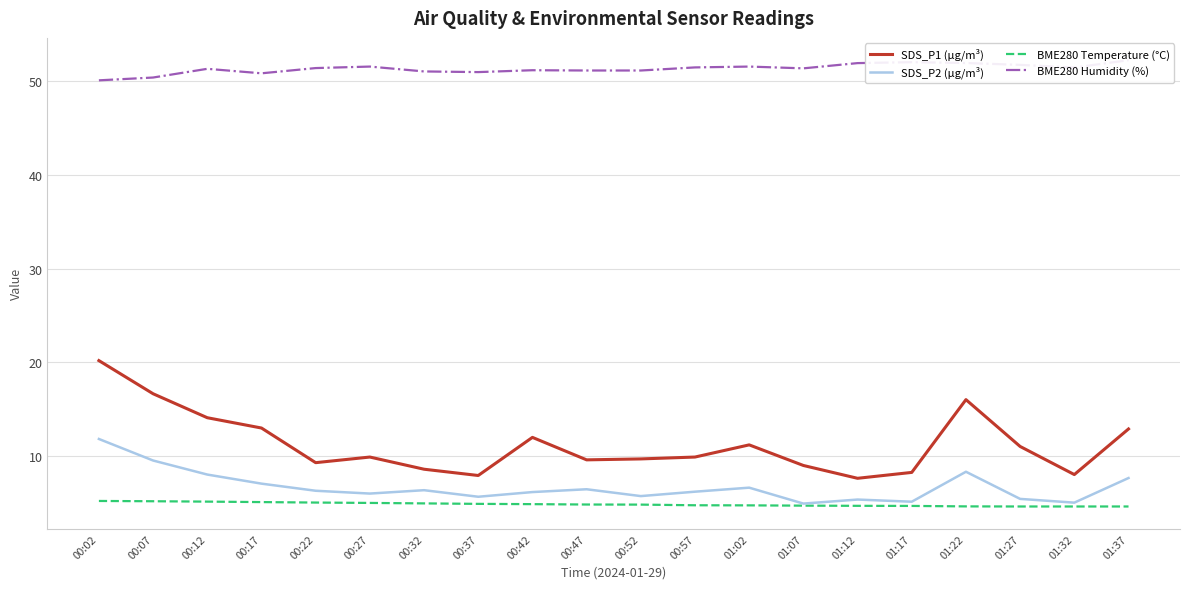

What is the label of the 20th point from the left?

01:37